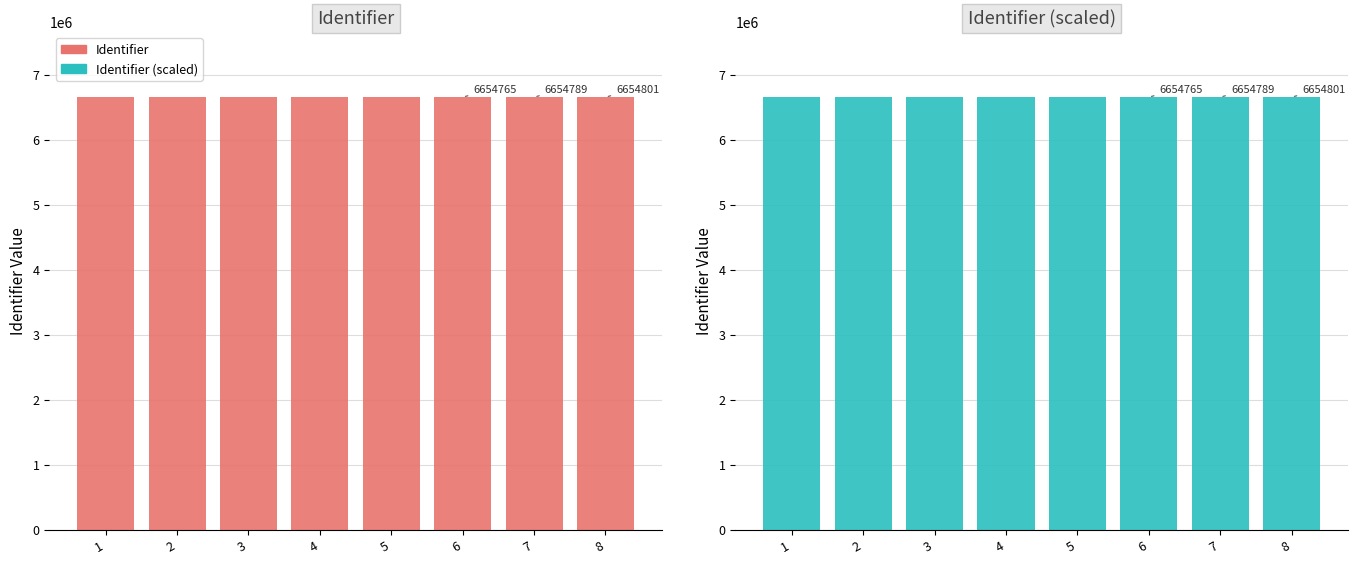

Between 7 and 8, which series saw the biggest shift?

Identifier